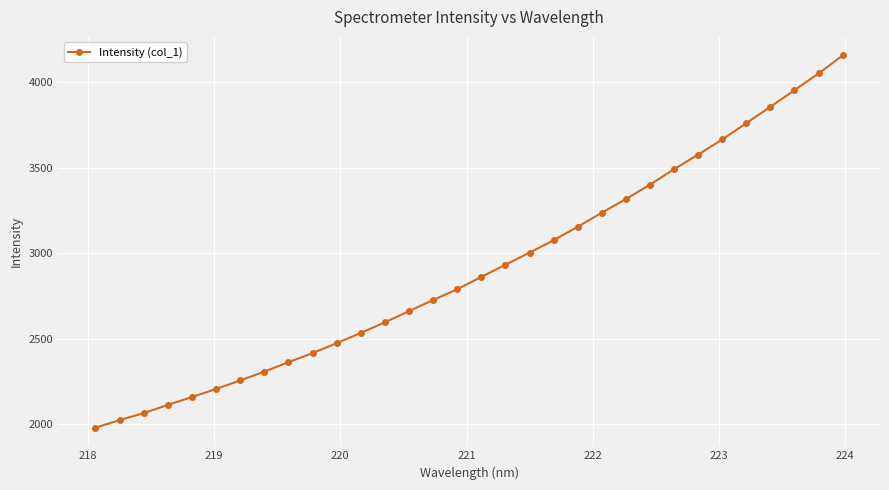

What is the difference between the maximum and minimum values?

2179.5